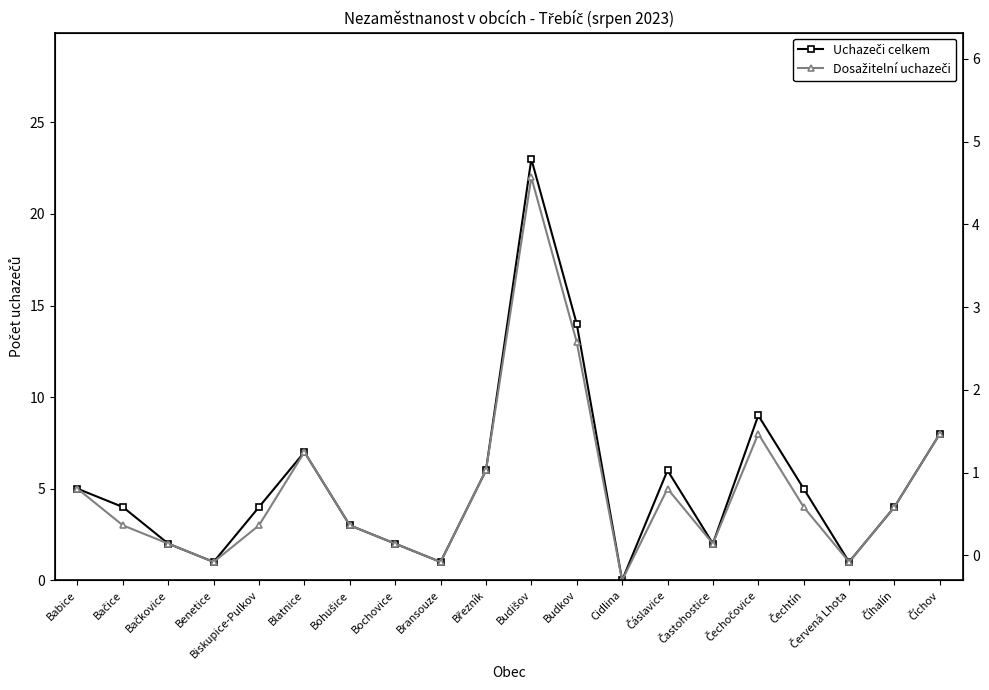

True or false: Dosažitelní uchazeči and Uchazeči celkem cross at least once.

False